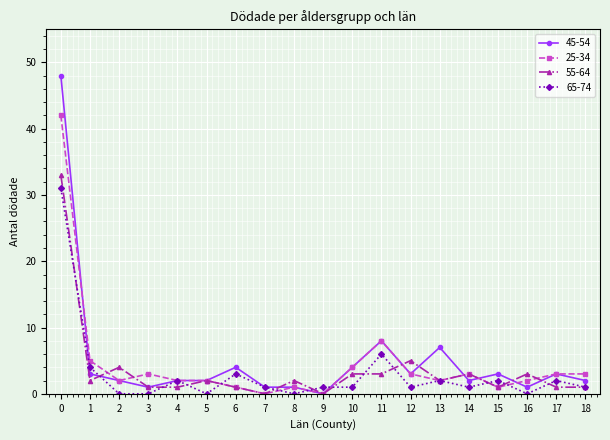

True or false: 65-74 has more than 0 points higher than both neighbors.

True